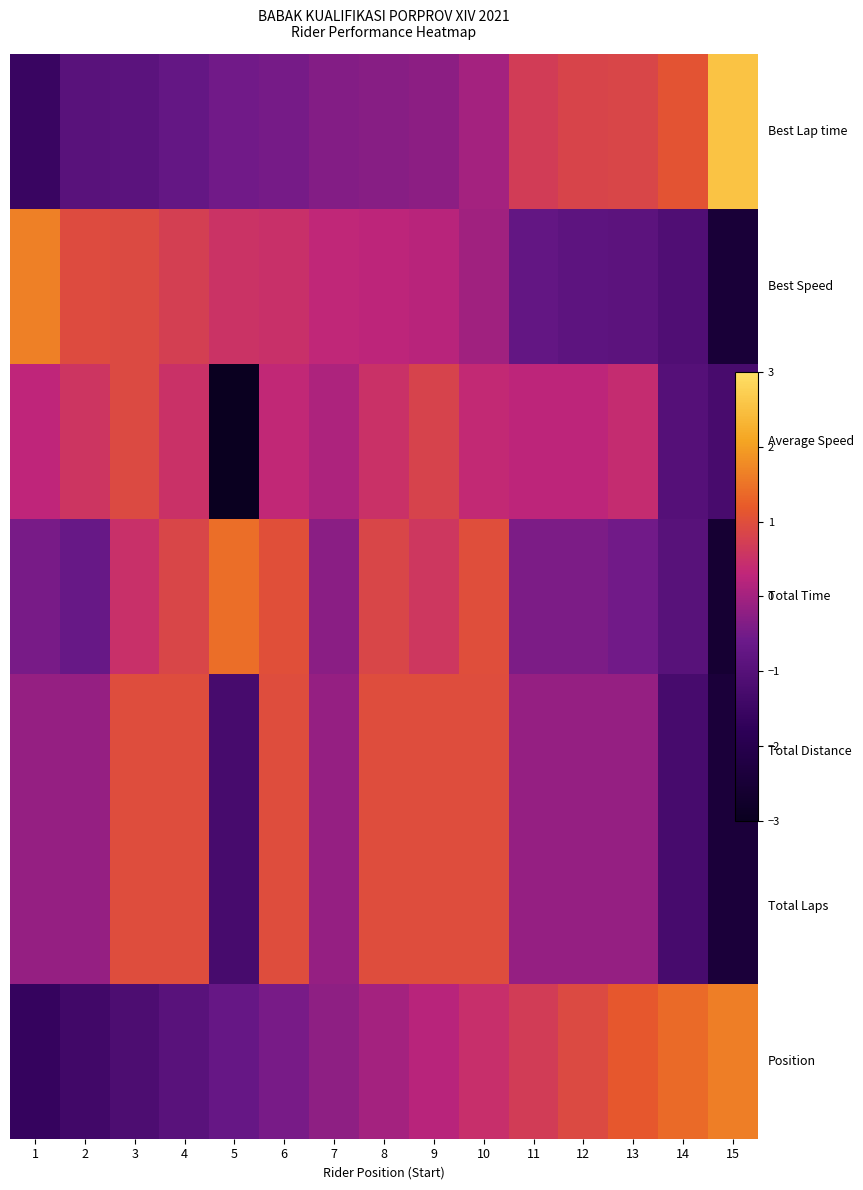

How many data points in Total Laps are above 0?

6